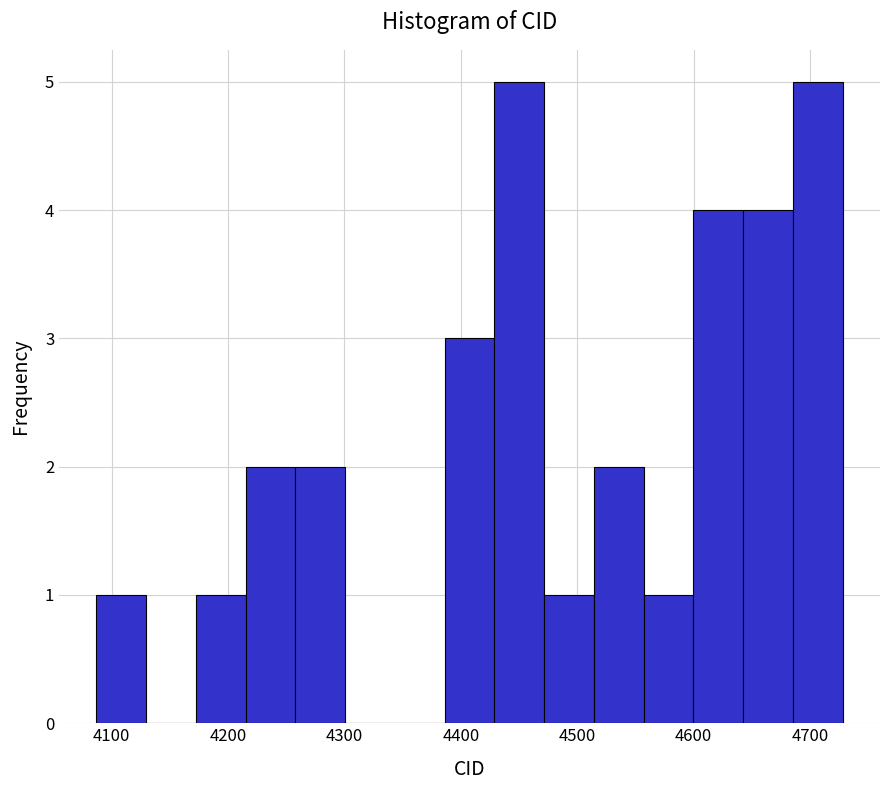

Reading left to right, transcribe this chart: for each bar, give the range it covers on the x-axis and its height. Neither the bar edges nor the heights are printed on the chart, so give them approximately, as read against the axes.

4090 to 4130: 1
4130 to 4170: 0
4170 to 4220: 1
4220 to 4260: 2
4260 to 4300: 2
4300 to 4340: 0
4340 to 4390: 0
4390 to 4430: 3
4430 to 4470: 5
4470 to 4510: 1
4510 to 4560: 2
4560 to 4600: 1
4600 to 4640: 4
4640 to 4690: 4
4690 to 4730: 5